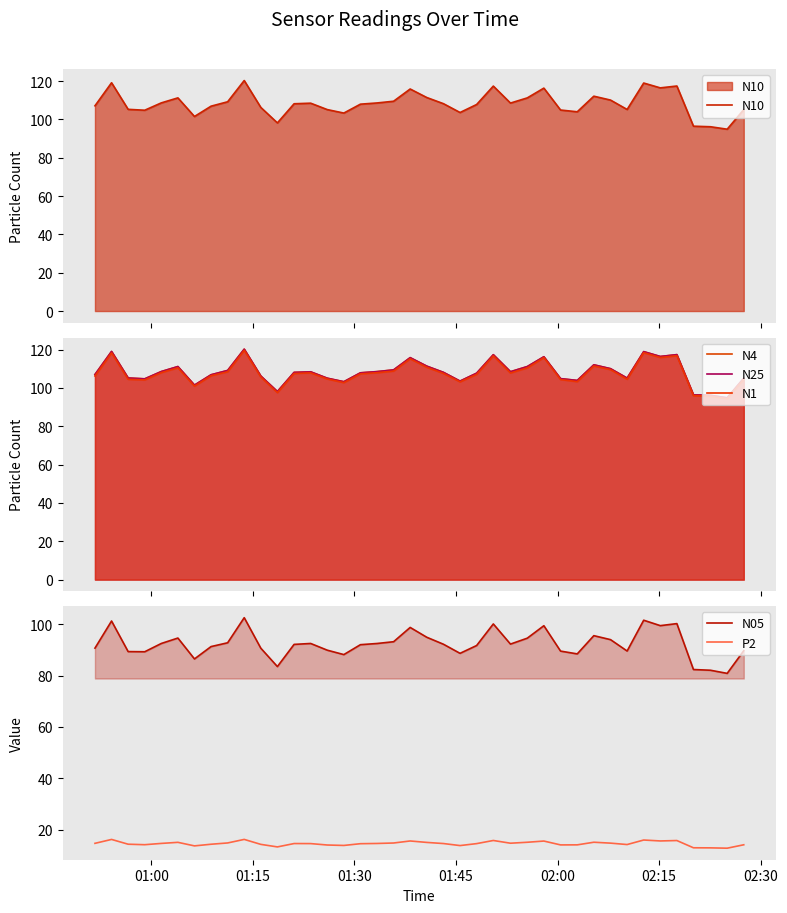

What value does the N10 series have at 01:15?

119.1